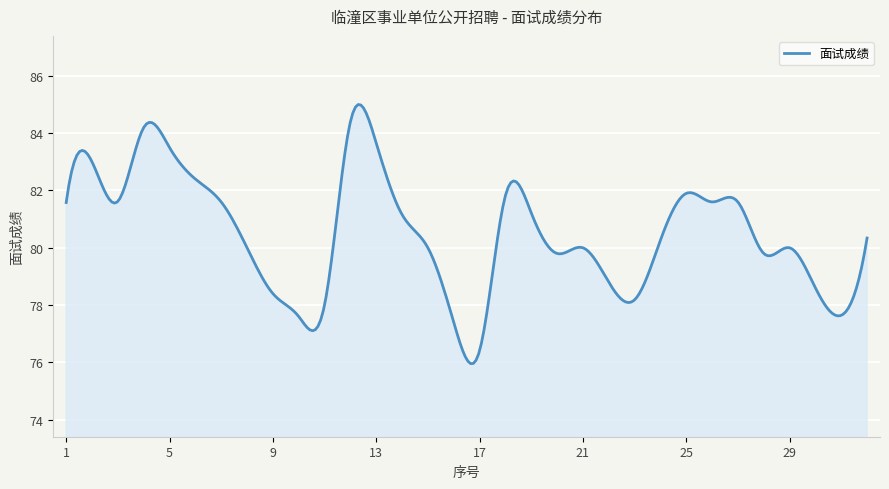

What is the minimum value shown in the chart?

76.0